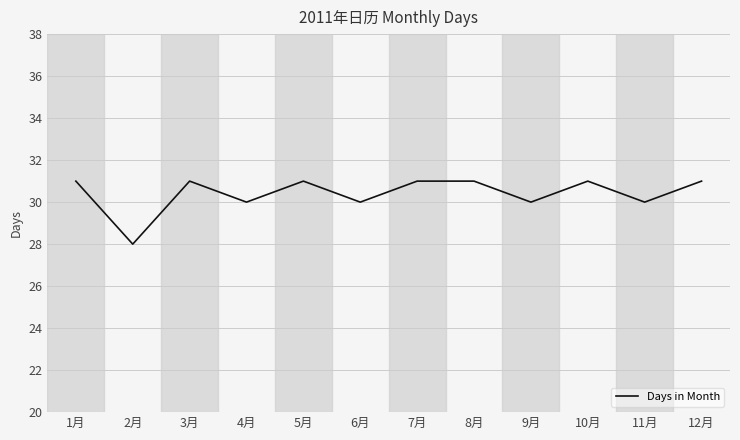

Where is the first local maximum?

3月